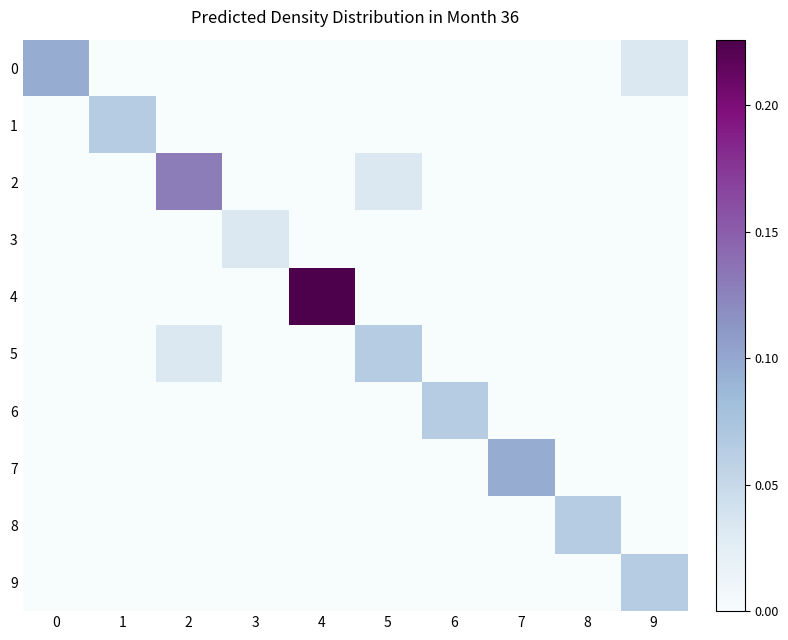

Reading left to right, transcribe all the data shown in this chart.

0: 0=0.1	1=0.0	2=0.0	3=0.0	4=0.0	5=0.0	6=0.0	7=0.0	8=0.0	9=0.0
1: 0=0.0	1=0.1	2=0.0	3=0.0	4=0.0	5=0.0	6=0.0	7=0.0	8=0.0	9=0.0
2: 0=0.0	1=0.0	2=0.1	3=0.0	4=0.0	5=0.0	6=0.0	7=0.0	8=0.0	9=0.0
3: 0=0.0	1=0.0	2=0.0	3=0.0	4=0.0	5=0.0	6=0.0	7=0.0	8=0.0	9=0.0
4: 0=0.0	1=0.0	2=0.0	3=0.0	4=0.2	5=0.0	6=0.0	7=0.0	8=0.0	9=0.0
5: 0=0.0	1=0.0	2=0.0	3=0.0	4=0.0	5=0.1	6=0.0	7=0.0	8=0.0	9=0.0
6: 0=0.0	1=0.0	2=0.0	3=0.0	4=0.0	5=0.0	6=0.1	7=0.0	8=0.0	9=0.0
7: 0=0.0	1=0.0	2=0.0	3=0.0	4=0.0	5=0.0	6=0.0	7=0.1	8=0.0	9=0.0
8: 0=0.0	1=0.0	2=0.0	3=0.0	4=0.0	5=0.0	6=0.0	7=0.0	8=0.1	9=0.0
9: 0=0.0	1=0.0	2=0.0	3=0.0	4=0.0	5=0.0	6=0.0	7=0.0	8=0.0	9=0.1